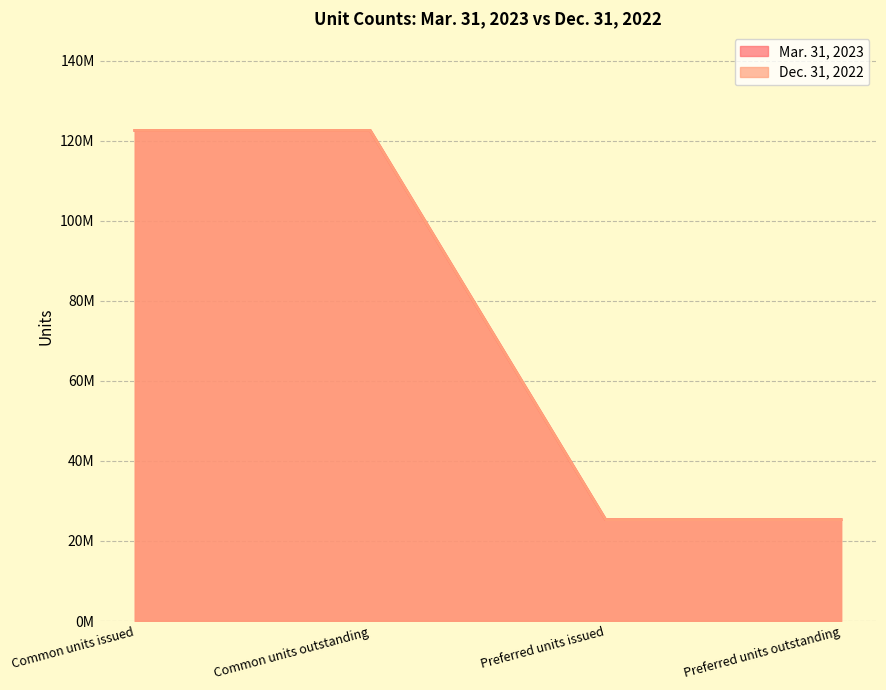

Rank the series at Preferred units outstanding from lowest to highest value.

Mar. 31, 2023, Dec. 31, 2022